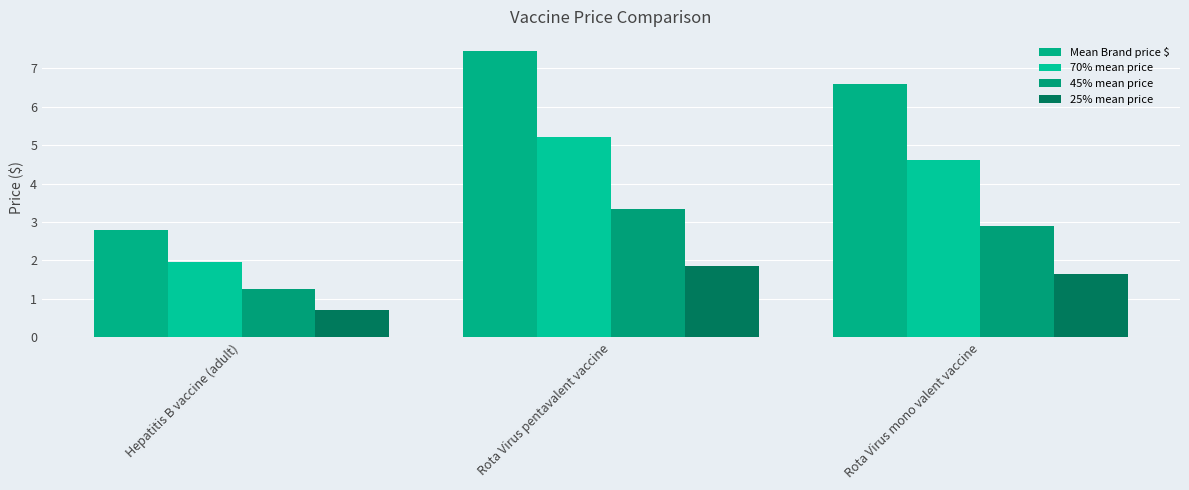

What is the total value across all series at Rota Virus mono valent vaccine?

15.8